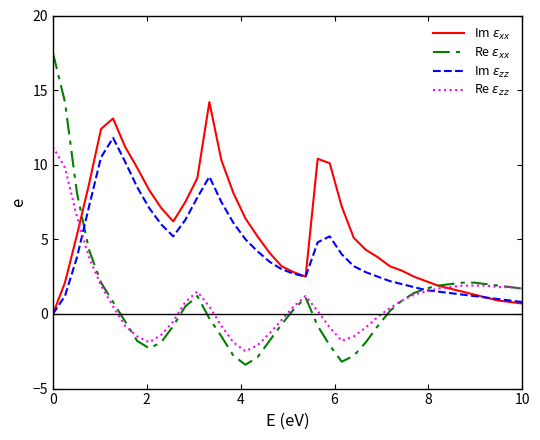

What is the average value of the Re $\varepsilon_{zz}$ series?

0.9